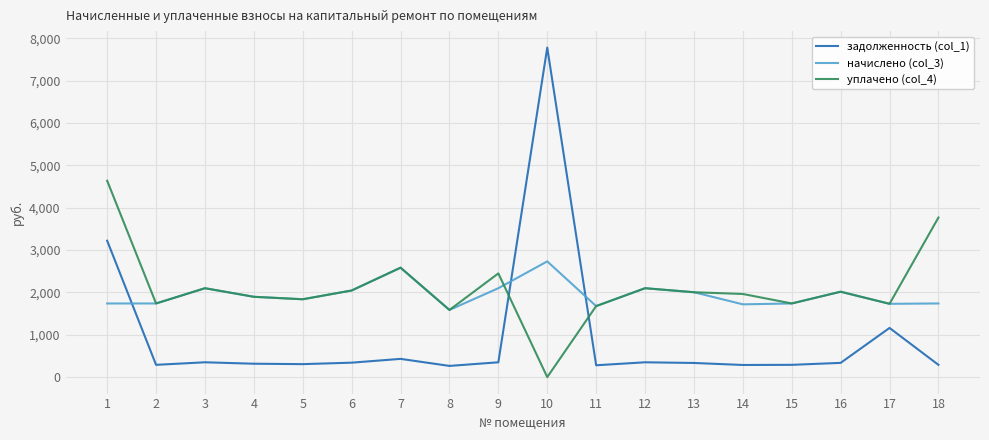

What is the greatest value displayed?

7780.4